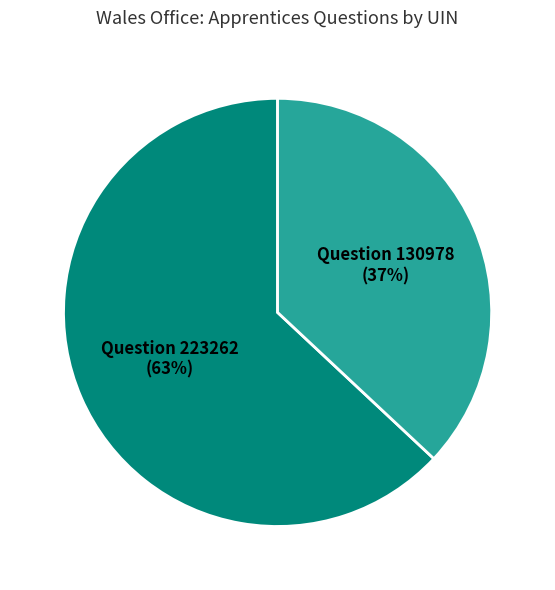

Do Question 223262 and Question 130978 together represent more than half of the pie?

Yes